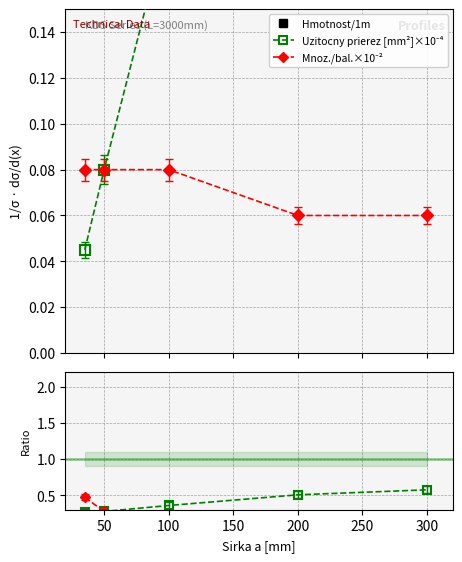

Count the number of categories in the chart.

5